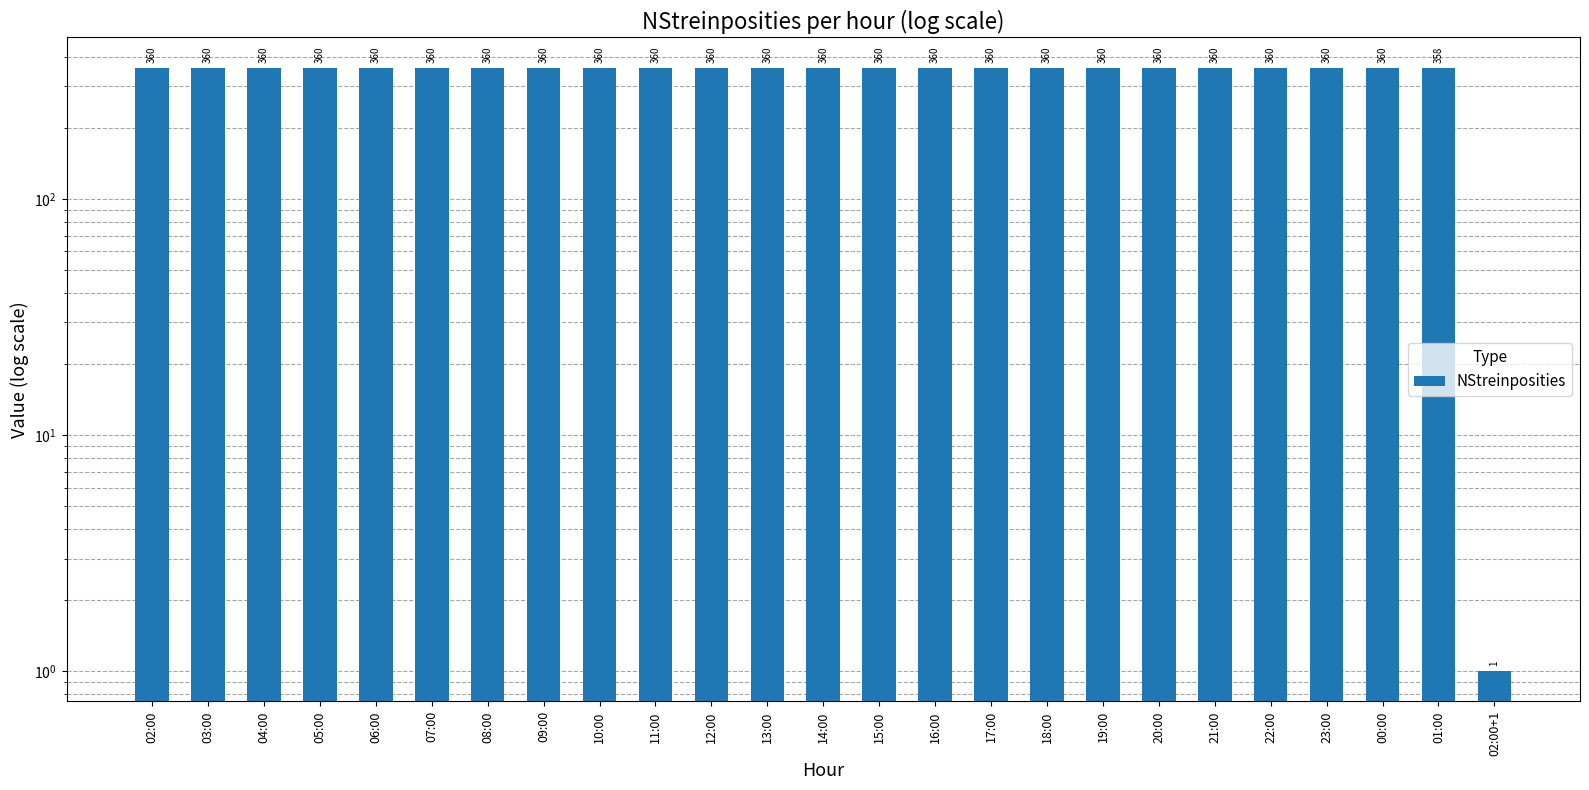

List the labels in order of value, largest first.

02:00, 03:00, 04:00, 05:00, 06:00, 07:00, 08:00, 09:00, 10:00, 11:00, 12:00, 13:00, 14:00, 15:00, 16:00, 17:00, 18:00, 19:00, 20:00, 21:00, 22:00, 23:00, 00:00, 01:00, 02:00+1